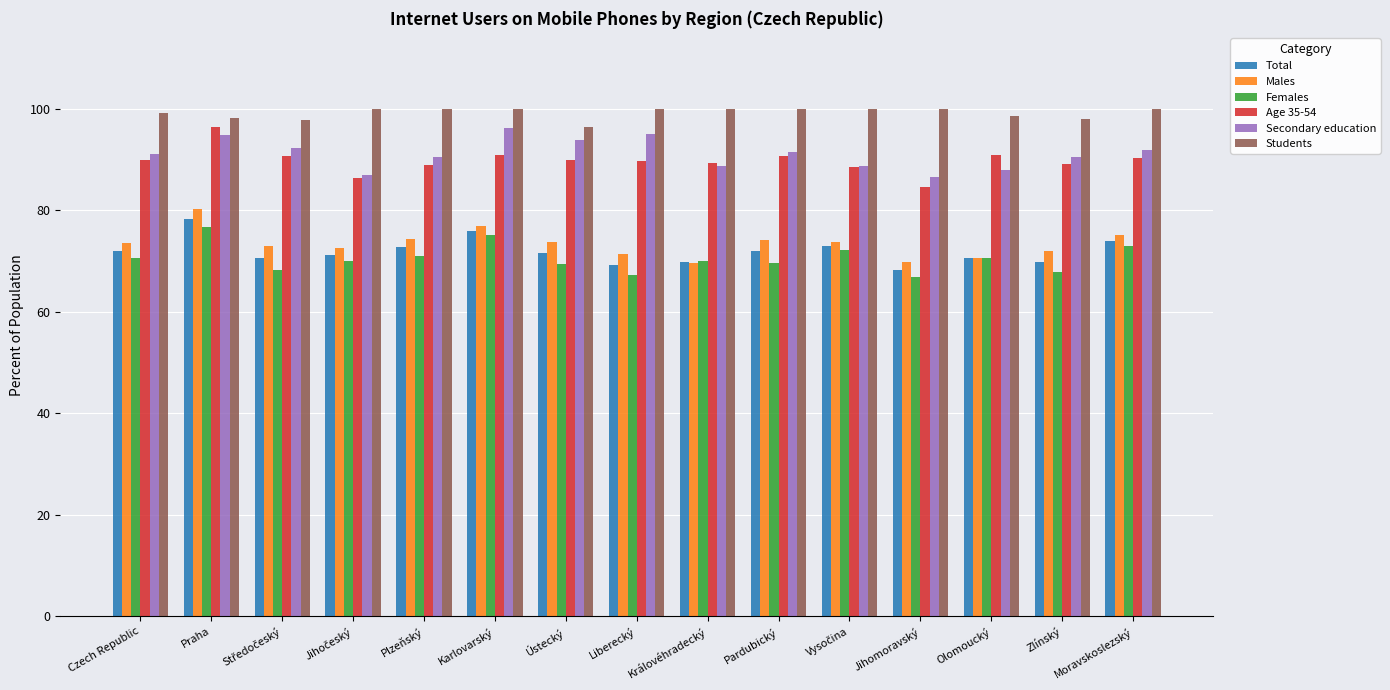

How many categories are shown in the chart?

15